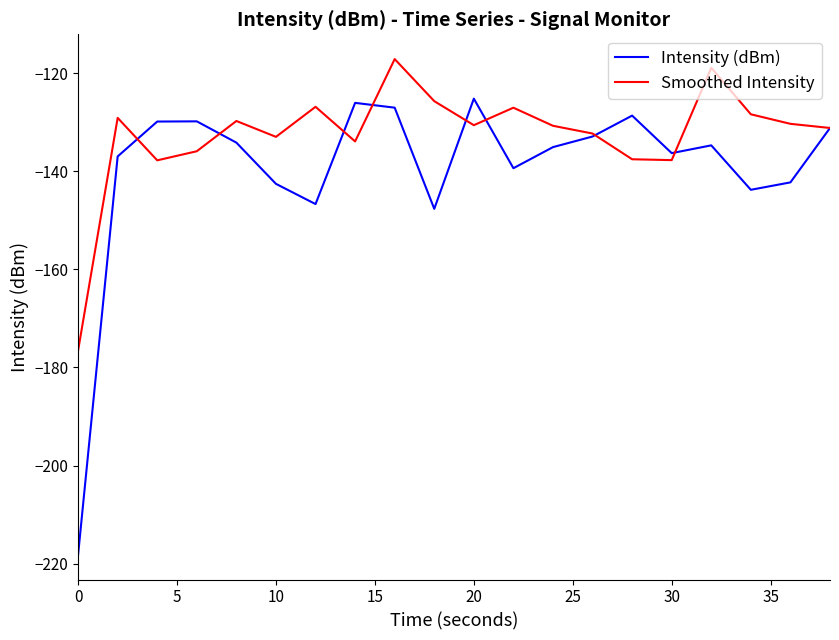

What is the maximum value for Intensity (dBm)?

-125.2